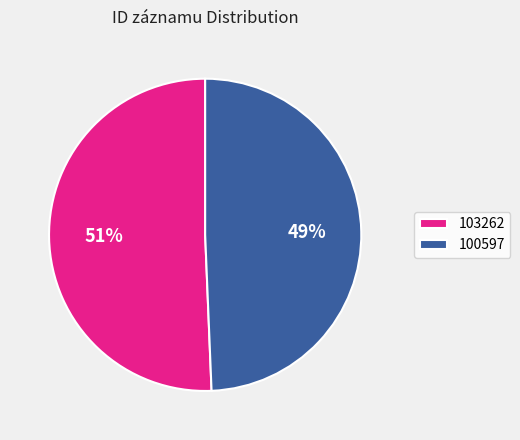

What is the ratio of the value at 103262 to the value at 100597?

1.0